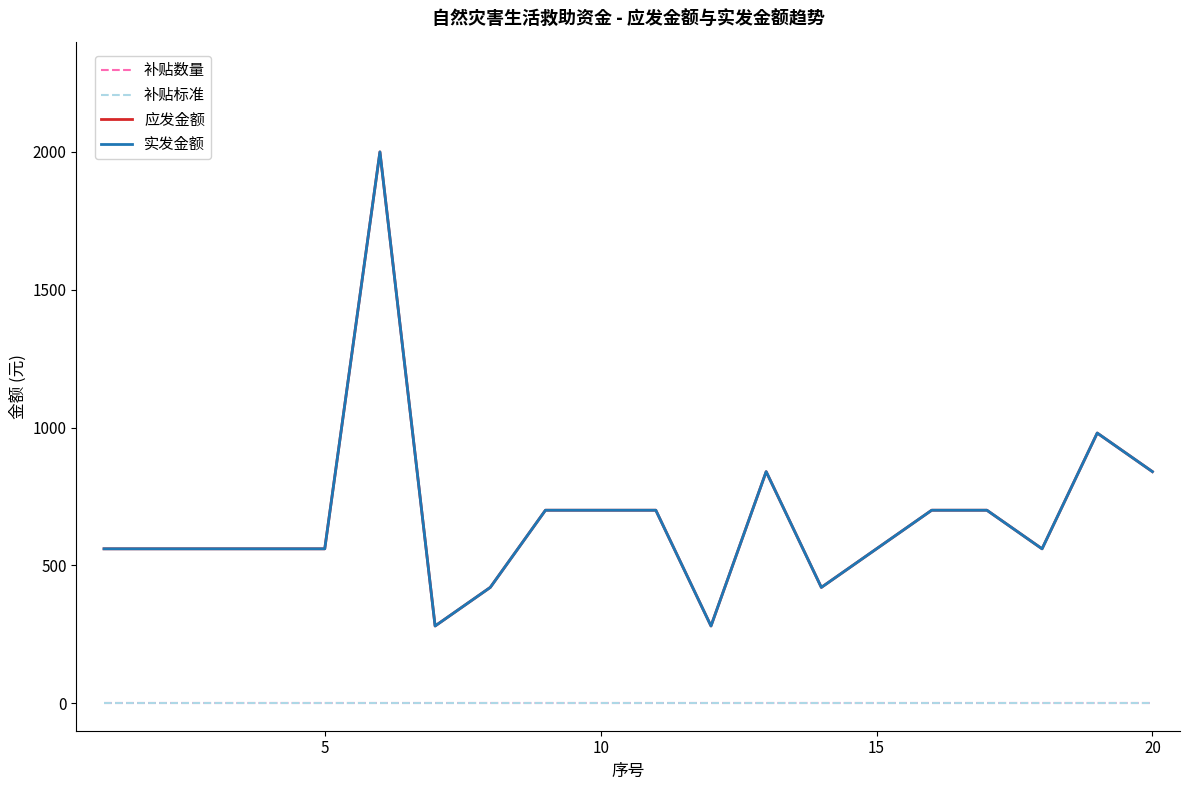

How many lines are shown in the chart?

4